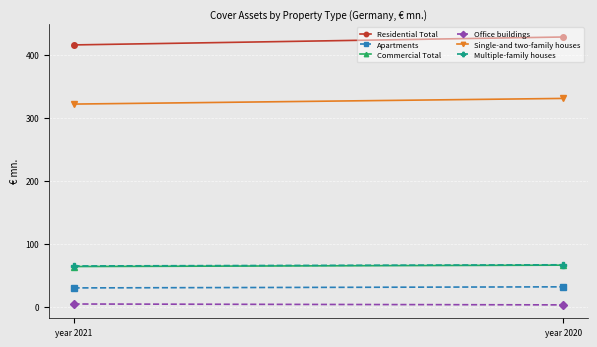

What is the sum of the Commercial Total values at year 2021 and year 2020?

129.4